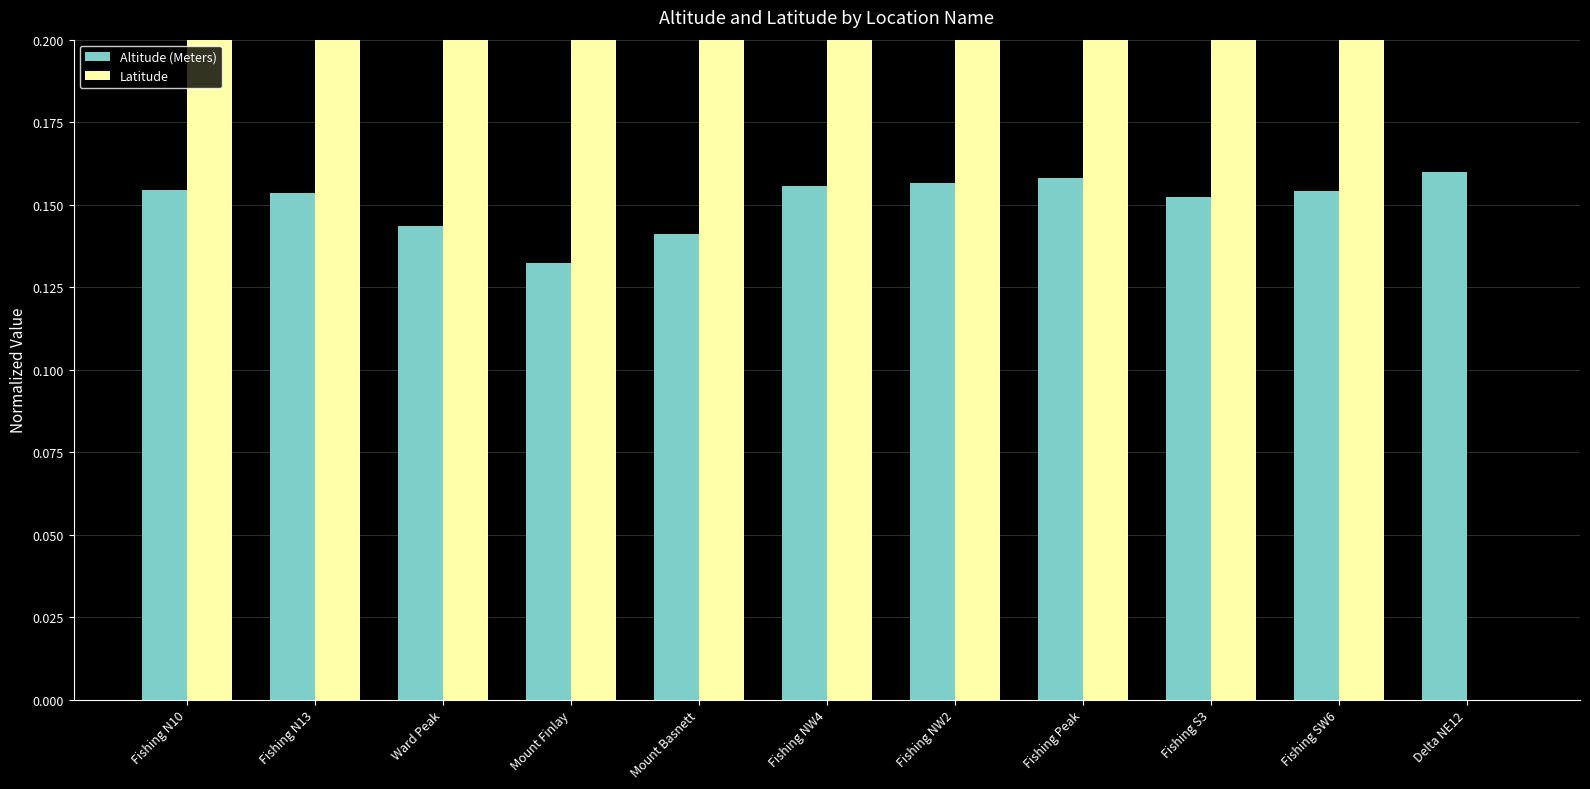

Reading left to right, what are all the values shown in this chart?

Altitude (Meters): 0.2	0.2	0.1	0.1	0.1	0.2	0.2	0.2	0.2	0.2	0.2
Latitude: 287.7	314.7	360.5	347.5	226.2	172.4	146.9	124.7	78.0	67.9	0.0